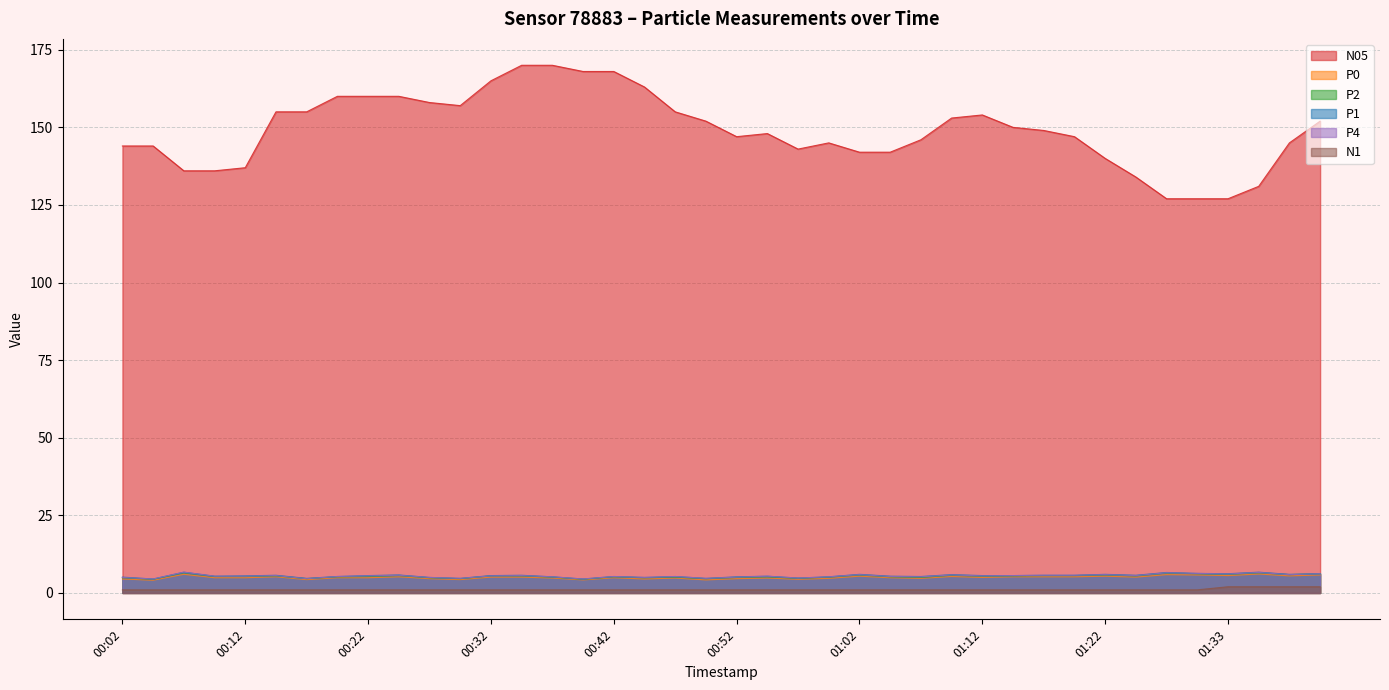

What is the difference between the maximum and second lowest values in the P1 series?

2.2